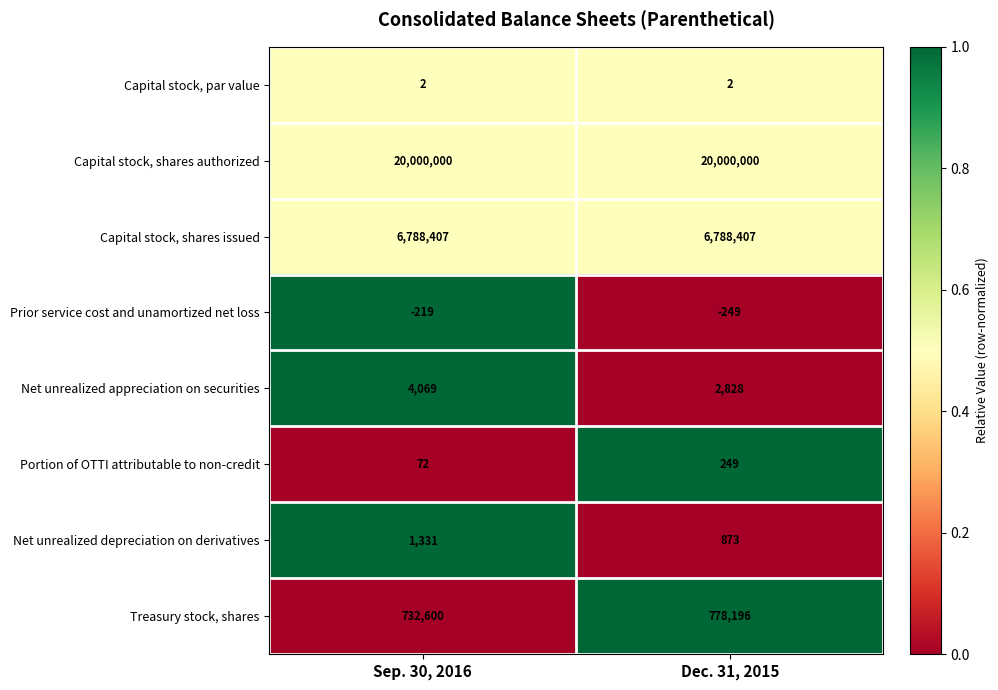

Is it true that Capital stock, shares issued equals 4321747 at Sep. 30, 2016?

False